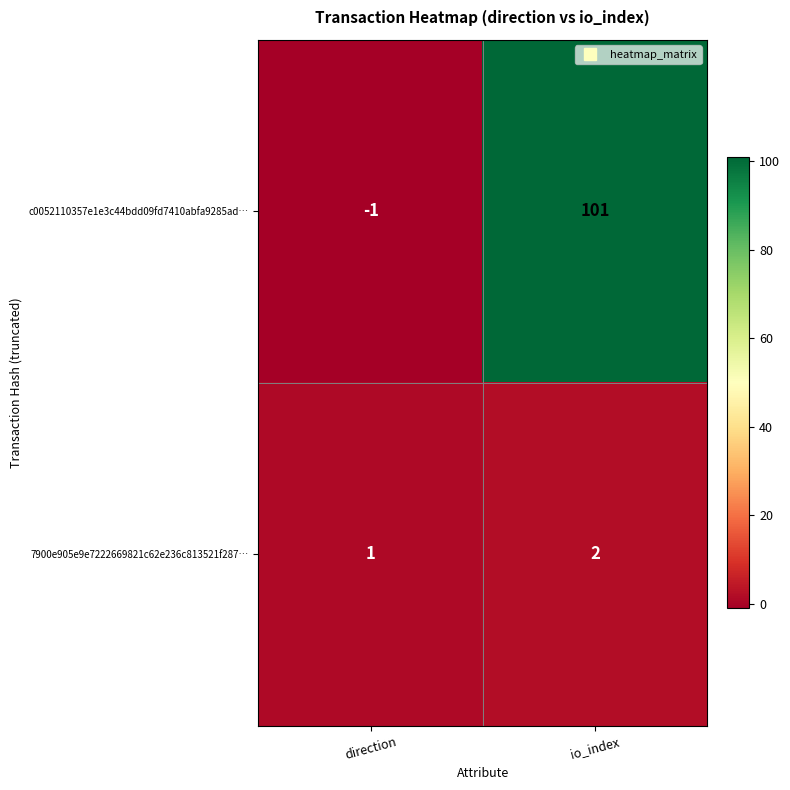

Which series has the largest range (max minus min)?

c0052110357e1e3c44bdd09fd7410abfa9285ad…